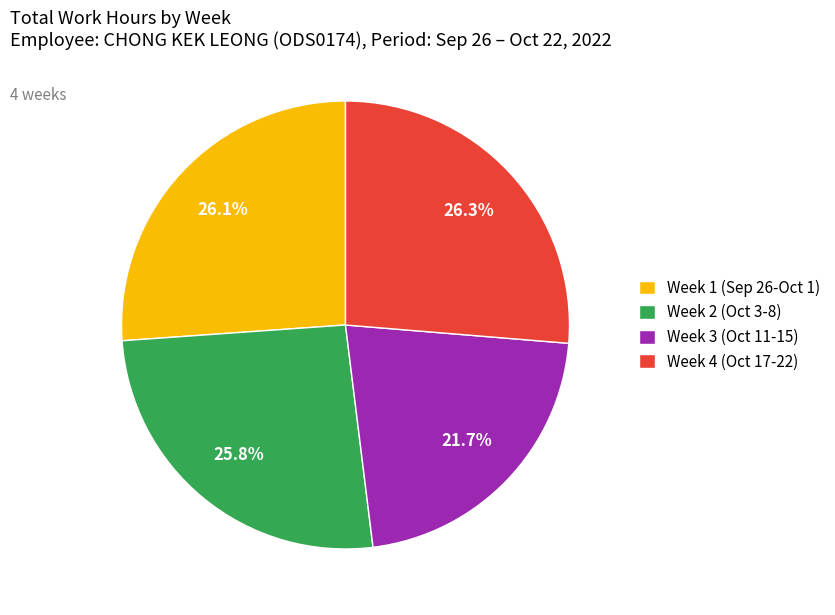

What is the ratio of the value at Week 4 (Oct 17-22) to the value at Week 1 (Sep 26-Oct 1)?

1.0